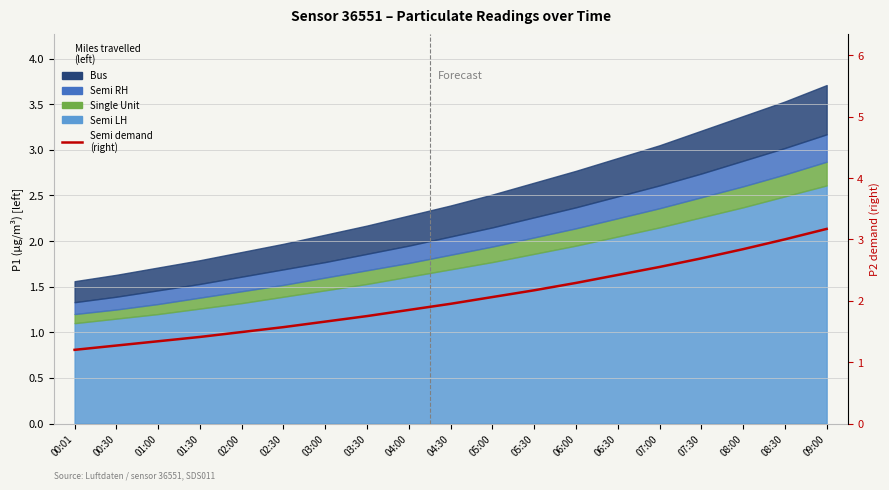

Reading left to right, what are all the values shown in this chart?

1.2	1.3	1.3	1.4	1.5	1.6	1.7	1.8	1.9	1.9	2.1	2.2	2.3	2.4	2.5	2.7	2.8	3.0	3.2